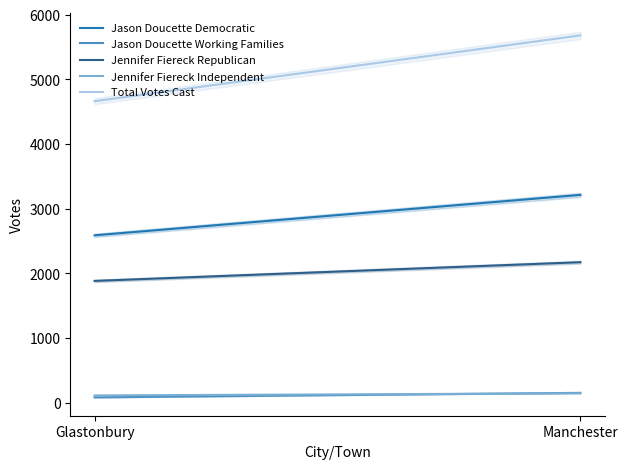

Reading right to left, transcribe all the data shown in this chart.

Jason Doucette Democratic: Manchester=3212	Glastonbury=2587
Jason Doucette Working Families: Manchester=151	Glastonbury=81
Jennifer Fiereck Republican: Manchester=2171	Glastonbury=1882
Jennifer Fiereck Independent: Manchester=144	Glastonbury=111
Total Votes Cast: Manchester=5678	Glastonbury=4661